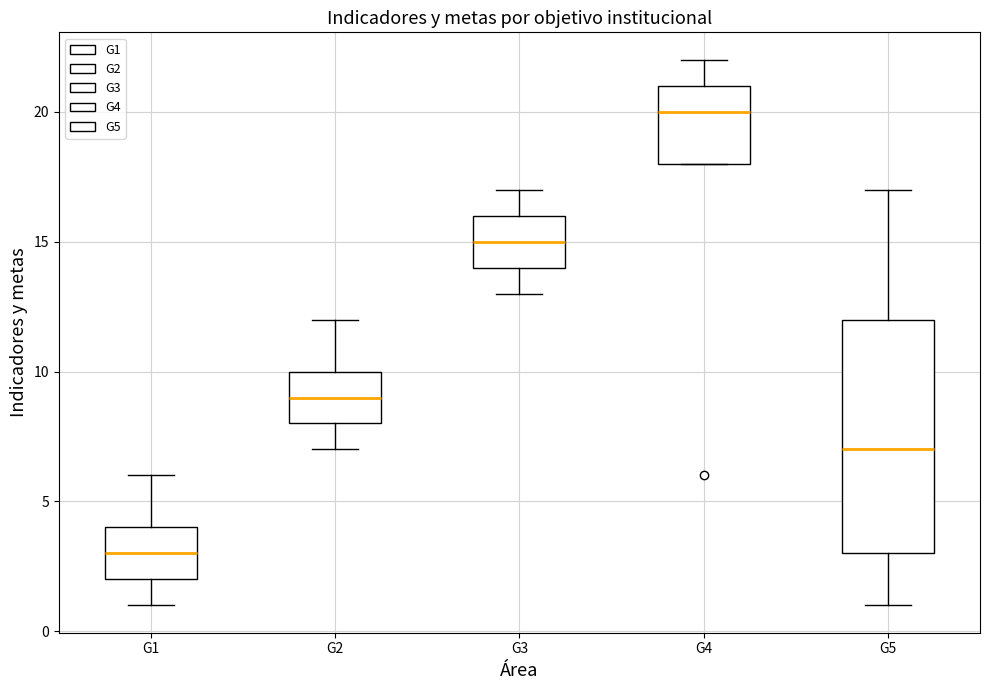

Comparing the boxes themselves (not the whiskers), which one is the tallest?

G5